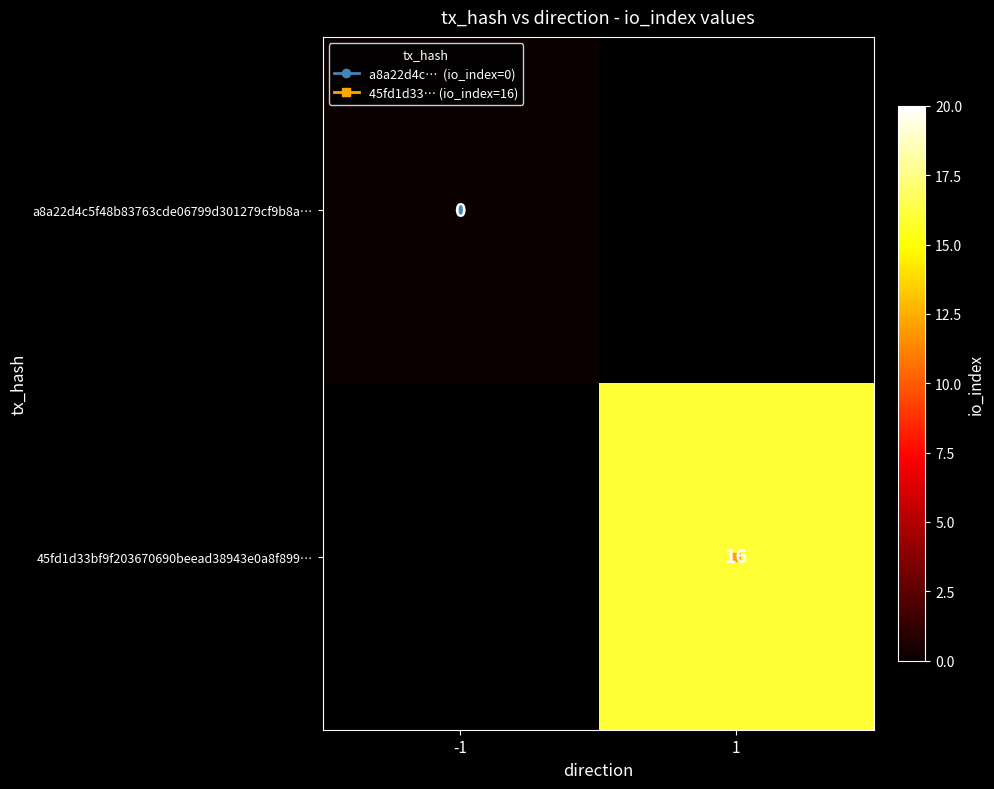

List the labels in order of 45fd1d33bf9f203670690beead38943e0a8f899… value, smallest first.

-1, 1